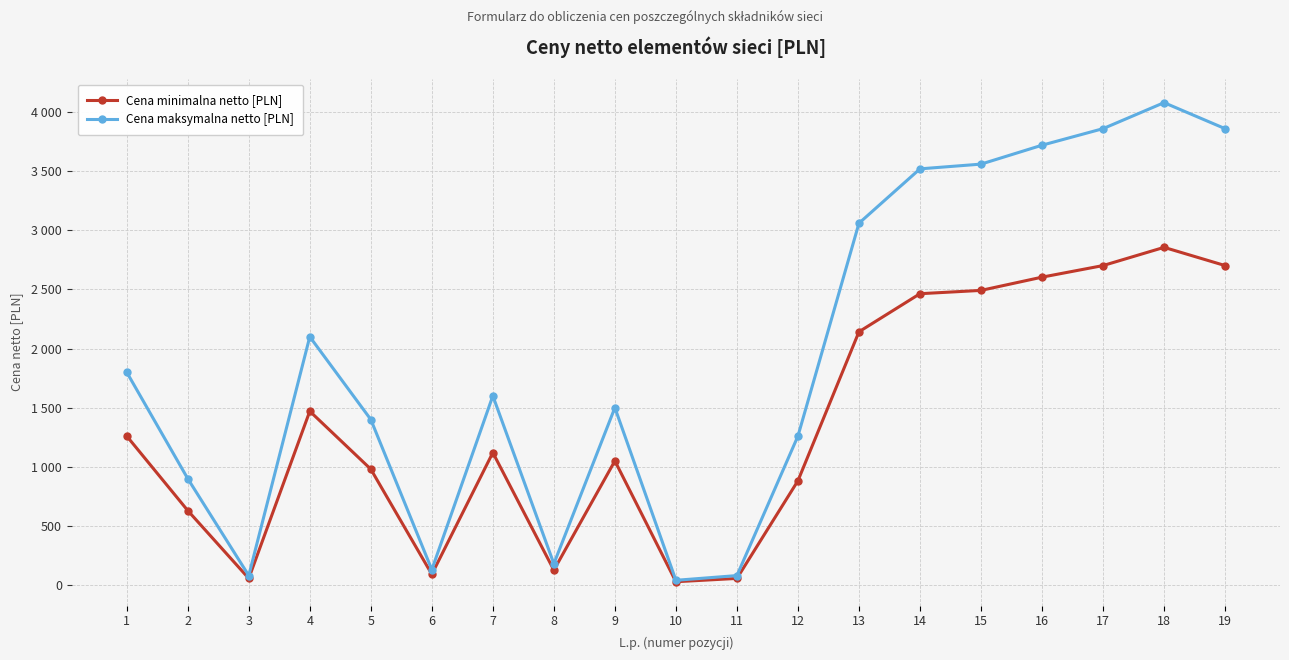

Does the chart have visible grid lines?

Yes